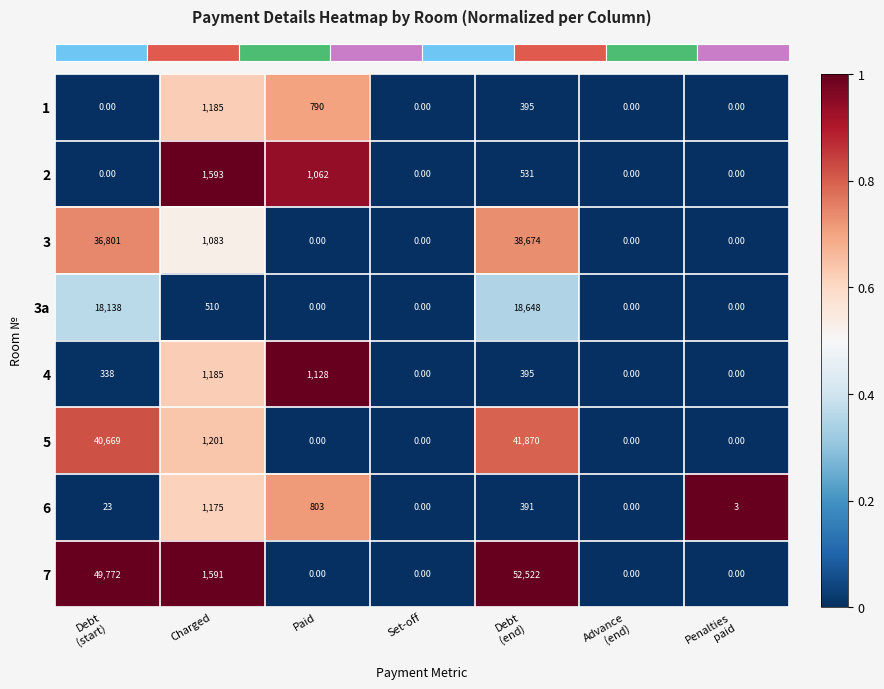

How many positive values does the 4 series have?

4